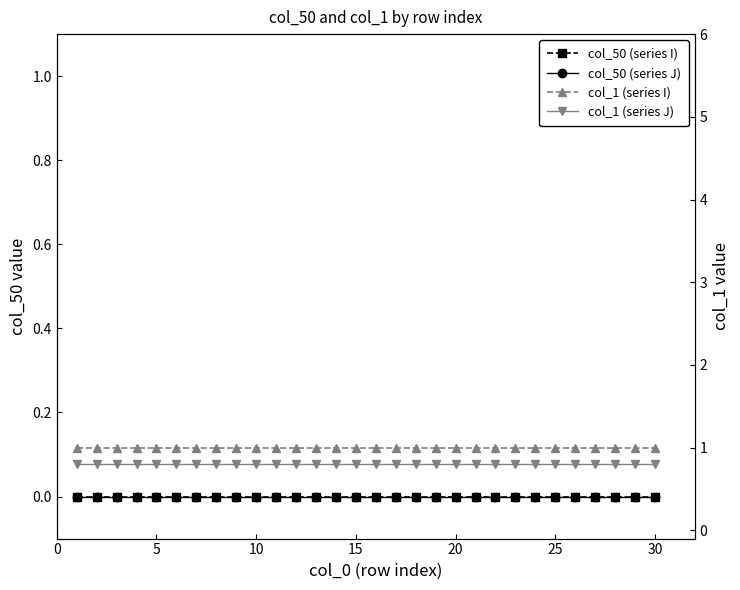

True or false: col_50 (series I) and col_50 (series J) cross at least once.

False